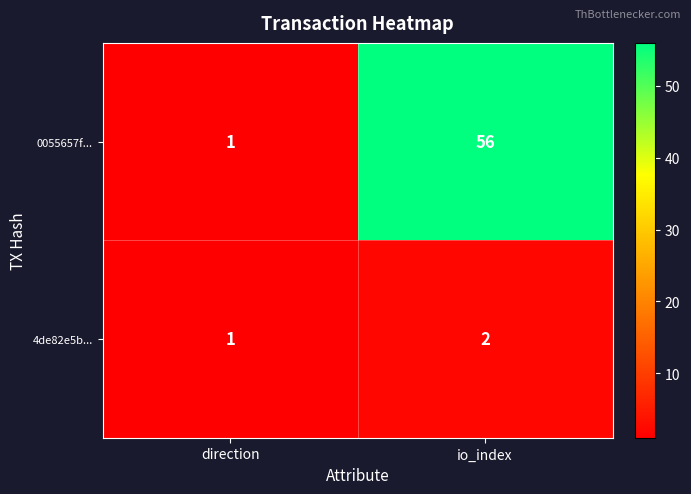

List the series in order of their overall mean, lowest first.

4de82e5b..., 0055657f...